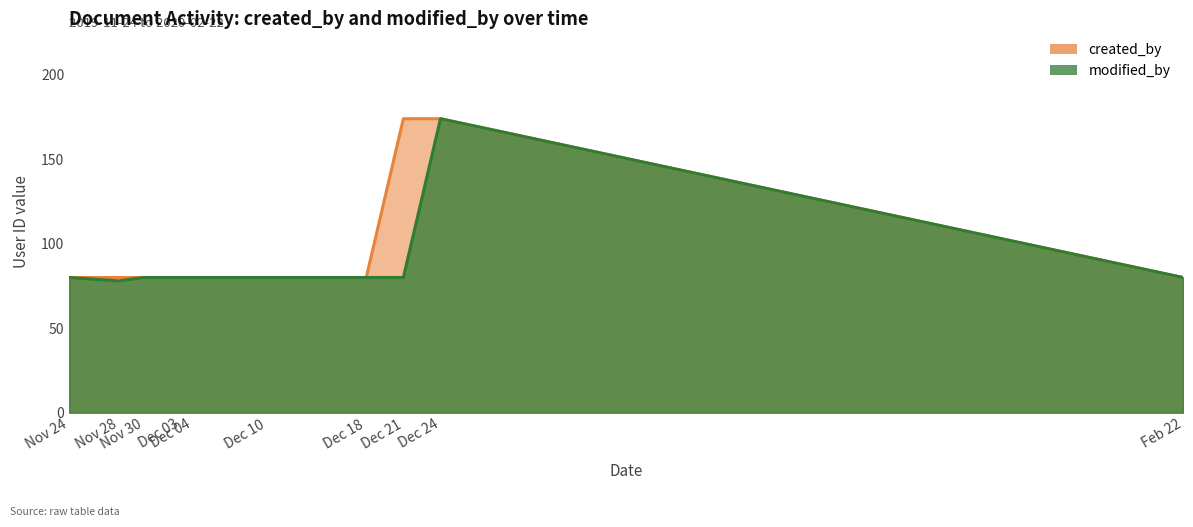

True or false: created_by and modified_by cross at least once.

False